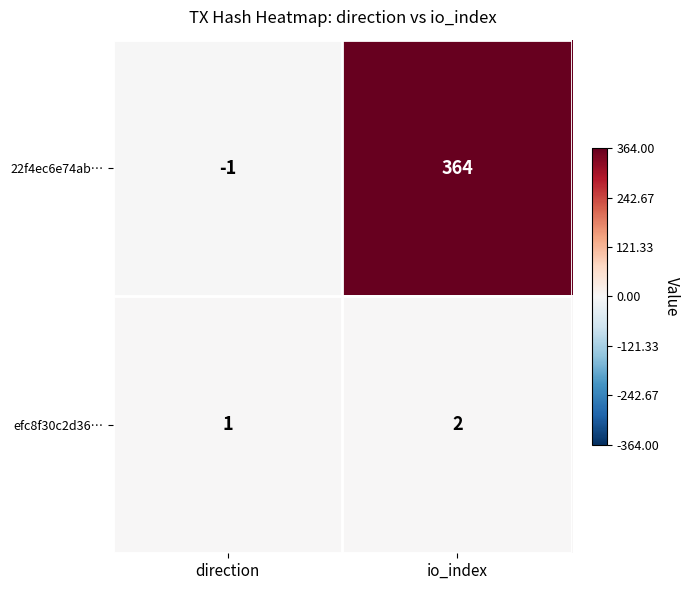

The value of 22f4ec6e74ab… at io_index is 630. True or false?

False